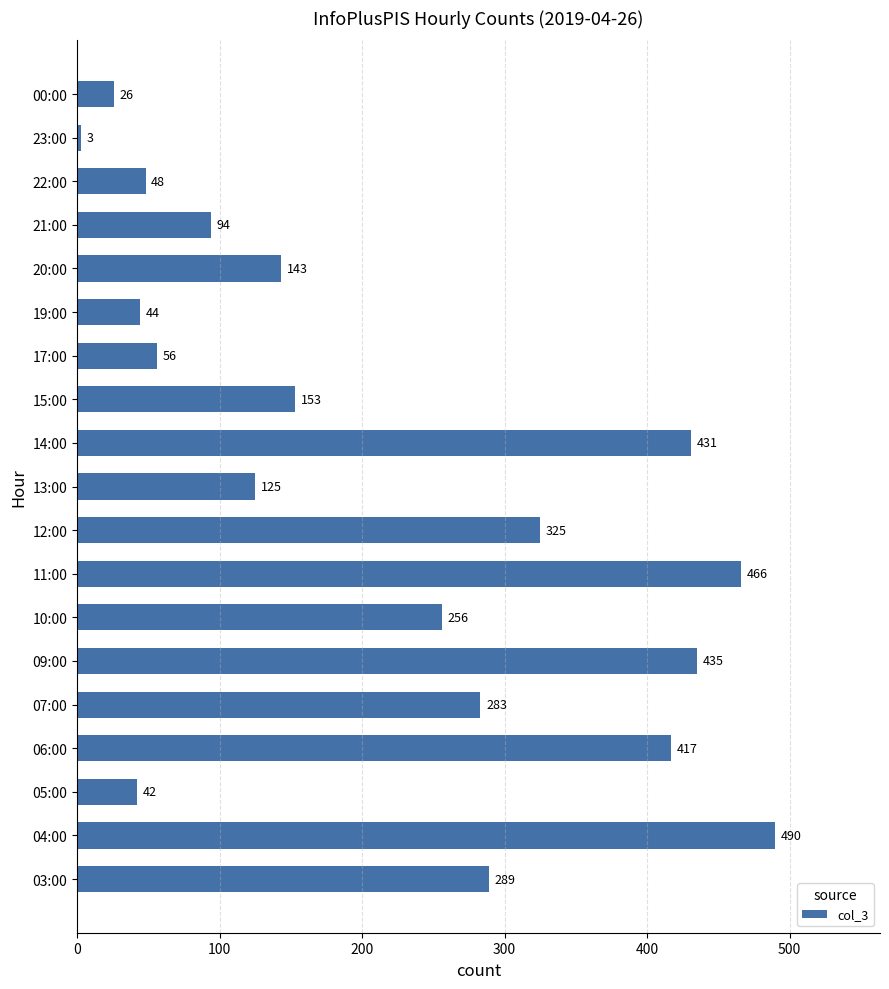

List the labels in order of value, smallest first.

23:00, 00:00, 05:00, 19:00, 22:00, 17:00, 21:00, 13:00, 20:00, 15:00, 10:00, 07:00, 03:00, 12:00, 06:00, 14:00, 09:00, 11:00, 04:00